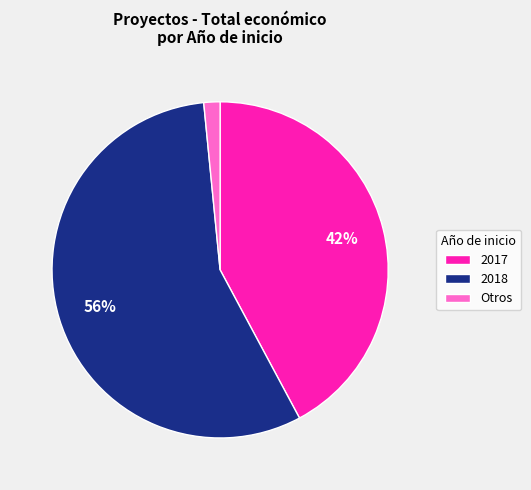

To the nearest percent, what is the combined percentage of Otros and 2017?

44%